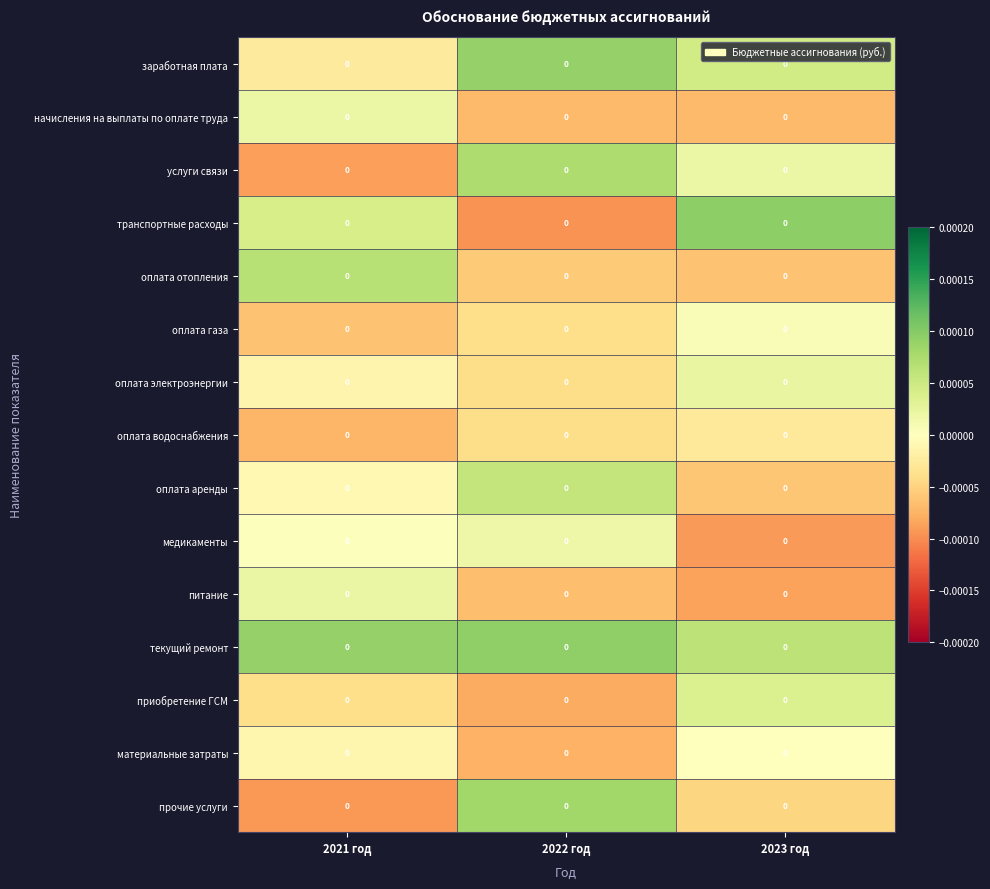

How many positive values does the питание series have?

1